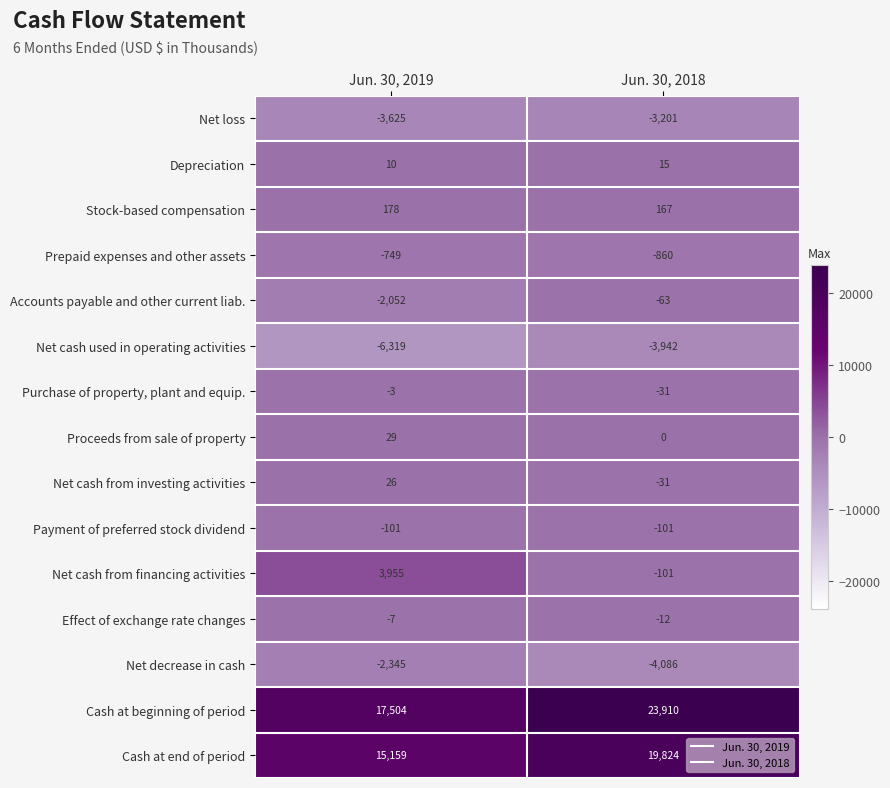

What is the difference between the maximum and minimum values in the Cash at end of period series?

4665